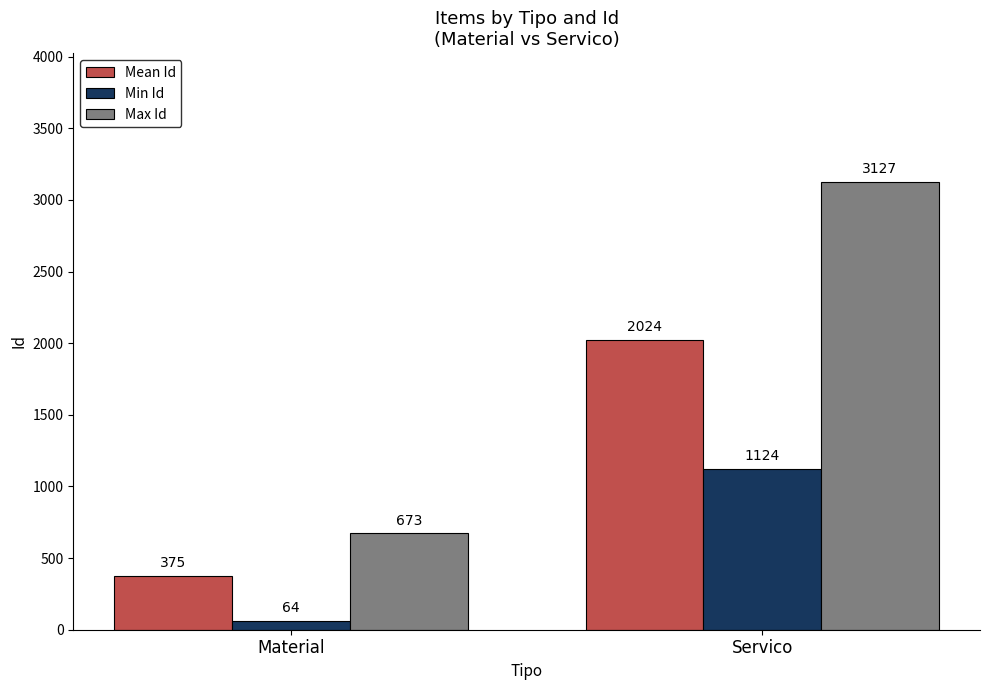

What is the highest value of the Max Id series?

3127.0